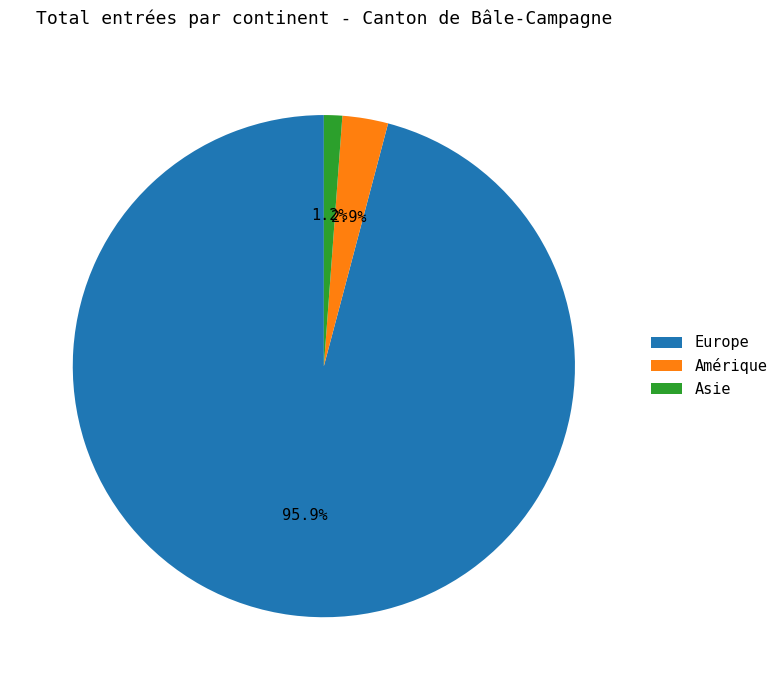

Does Europe account for over 50% of the chart?

Yes